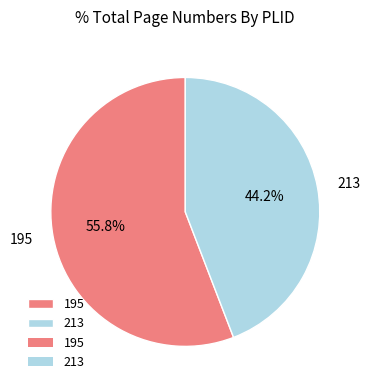

To the nearest percent, what portion does 213 represent?

44%